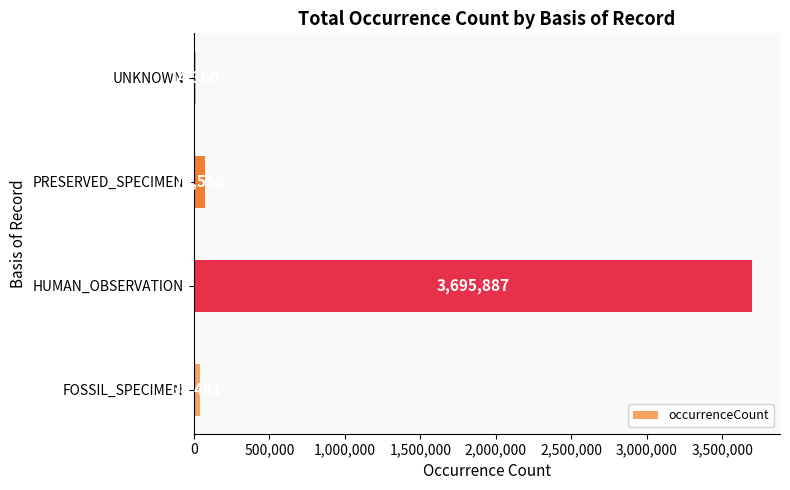

What is the change in value from FOSSIL_SPECIMEN to PRESERVED_SPECIMEN?

+38077